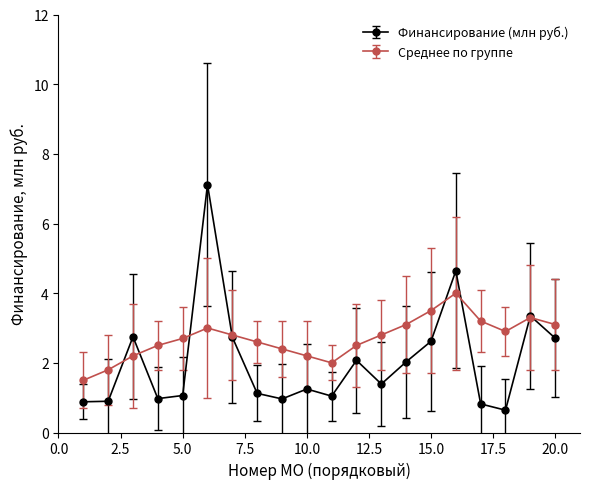

True or false: Среднее по группе and Финансирование (млн руб.) intersect in this chart.

True